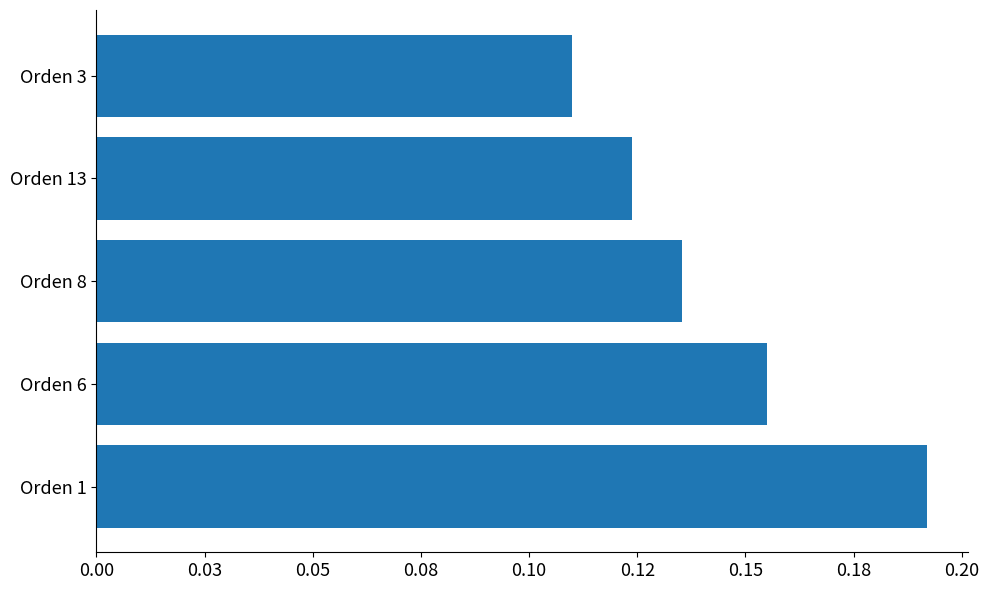

What is the average value?

0.1